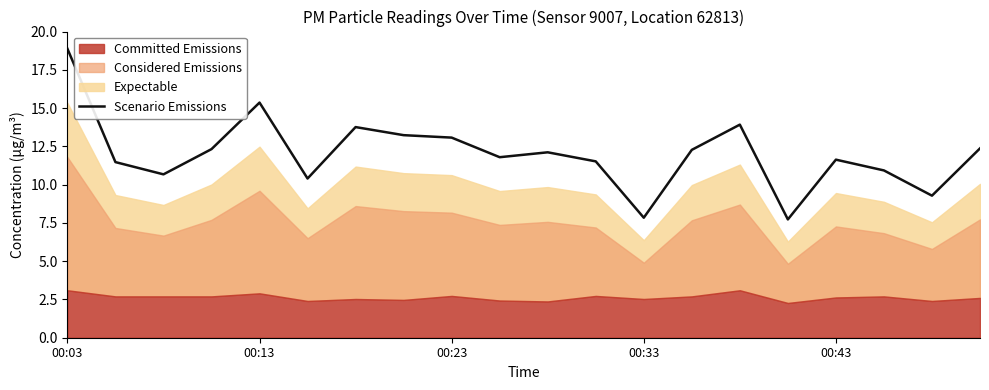

Does the chart display data point markers on the line(s)?

No